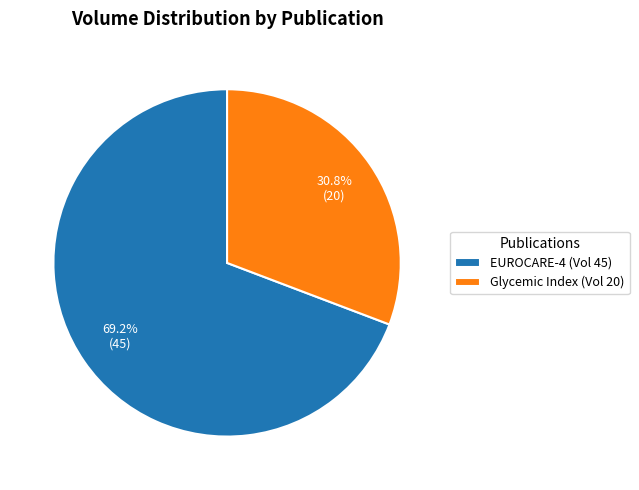

How many segments does this pie chart have?

2